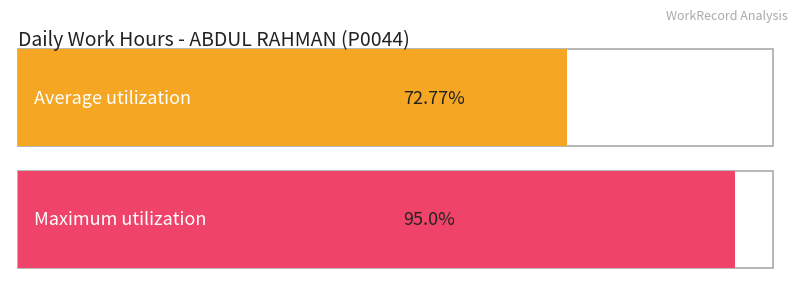

Between 15 and 1, which is larger?

15